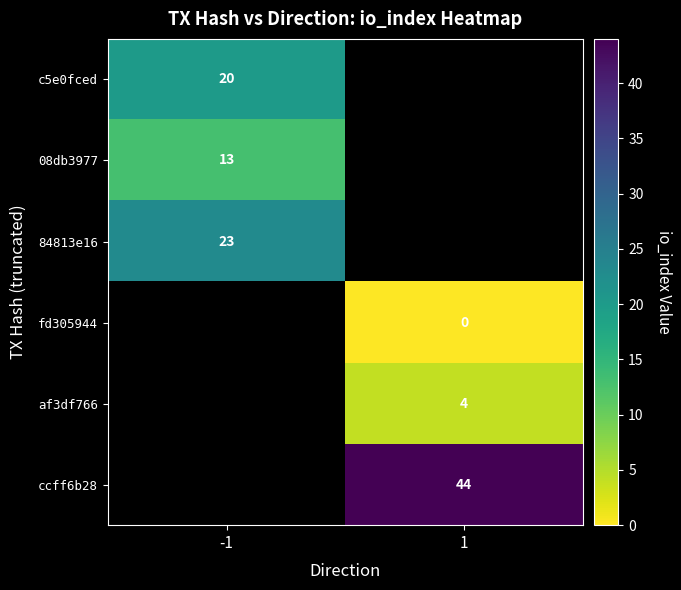

True or false: 08db3977 has a value of 13 at -1.

True